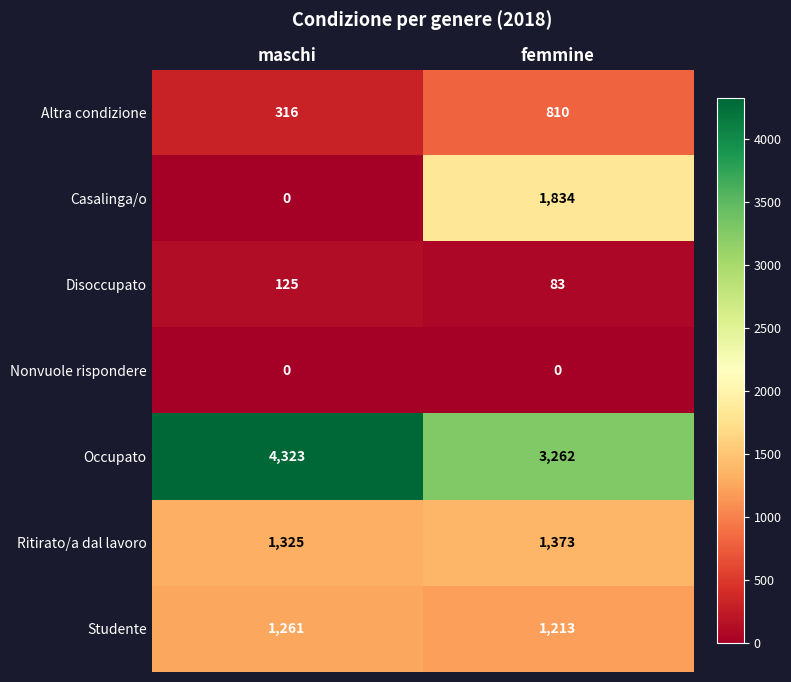

Where is Occupato nearest to the value 3792?

femmine